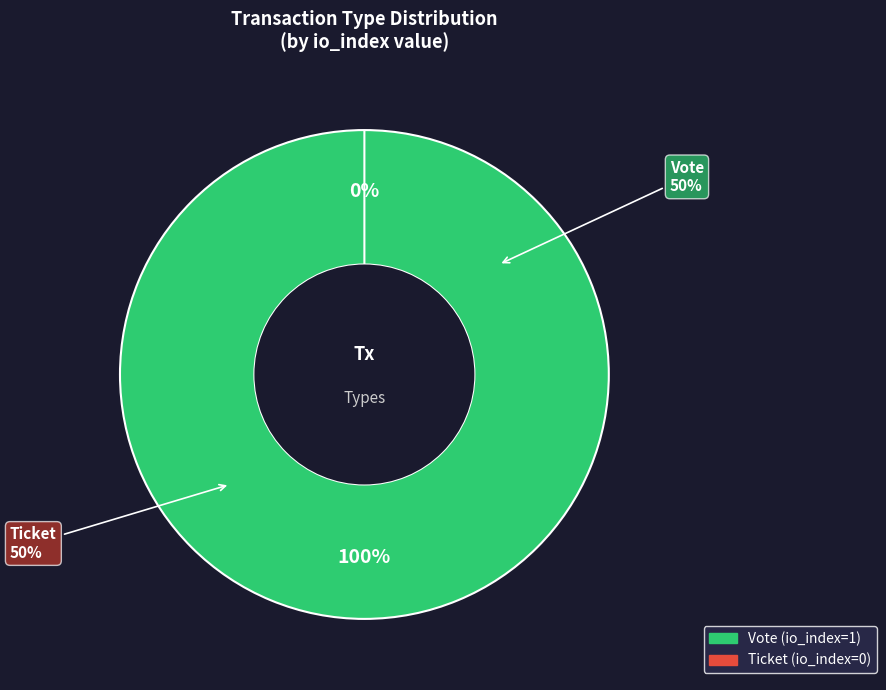

What percentage is NOT represented by Ticket?

100.0%